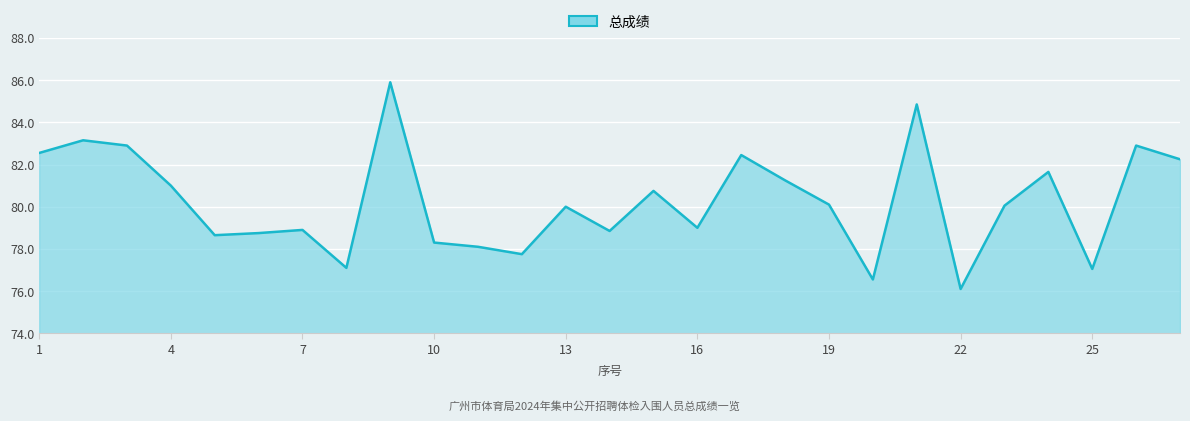

True or false: the data has more than 1 interior local peaks.

True